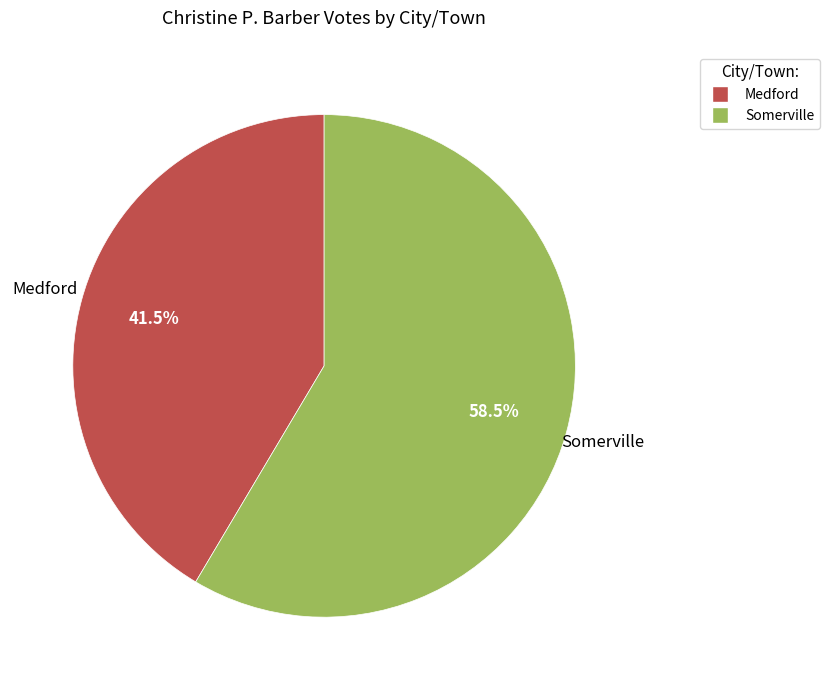

Rank the categories by value from lowest to highest.

Medford, Somerville